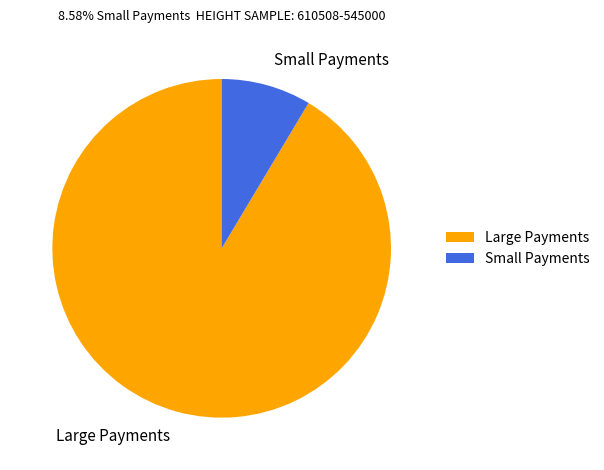

Is the sum of Small Payments and Large Payments greater than half?

Yes